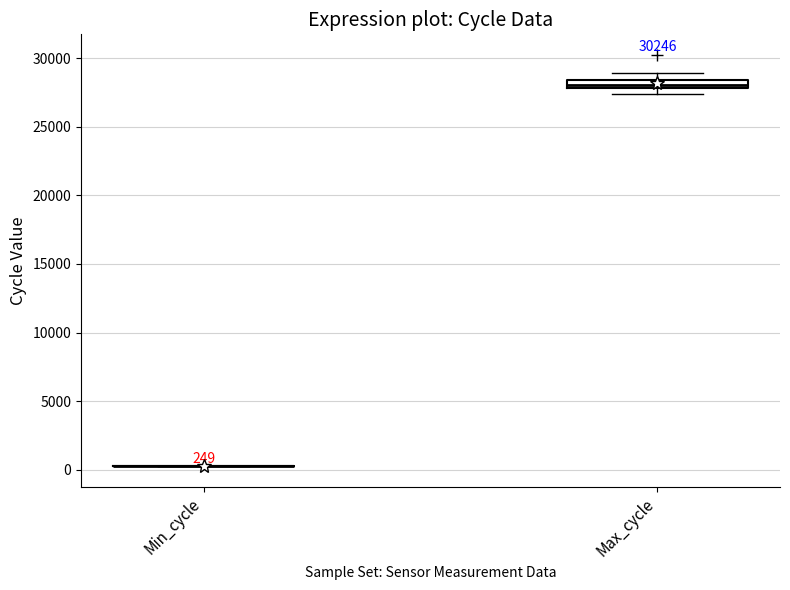

Comparing the boxes themselves (not the whiskers), which one is the tallest?

Max_cycle